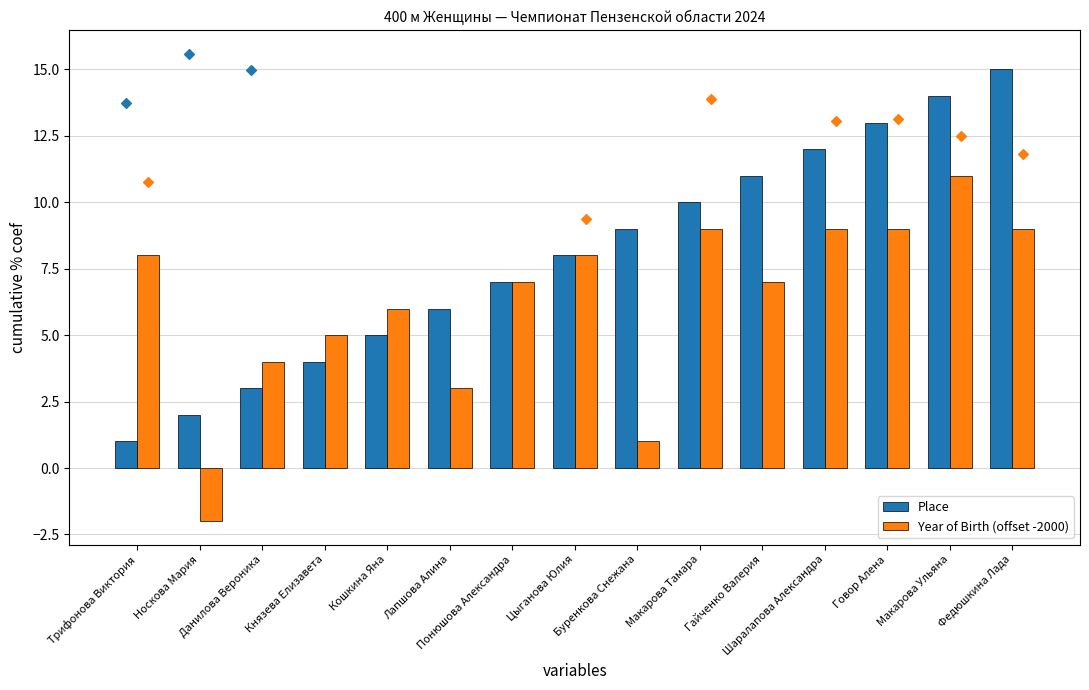

What is the total value across all series at Федюшкина Лада?

24